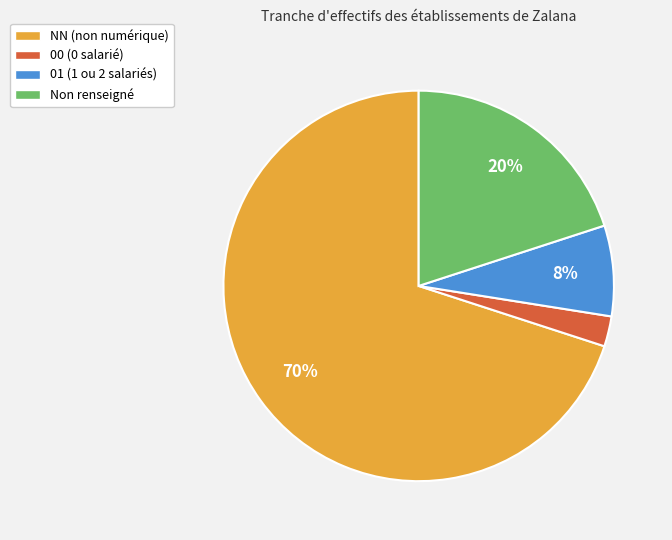

To the nearest percent, what is the average slice percentage?

25%